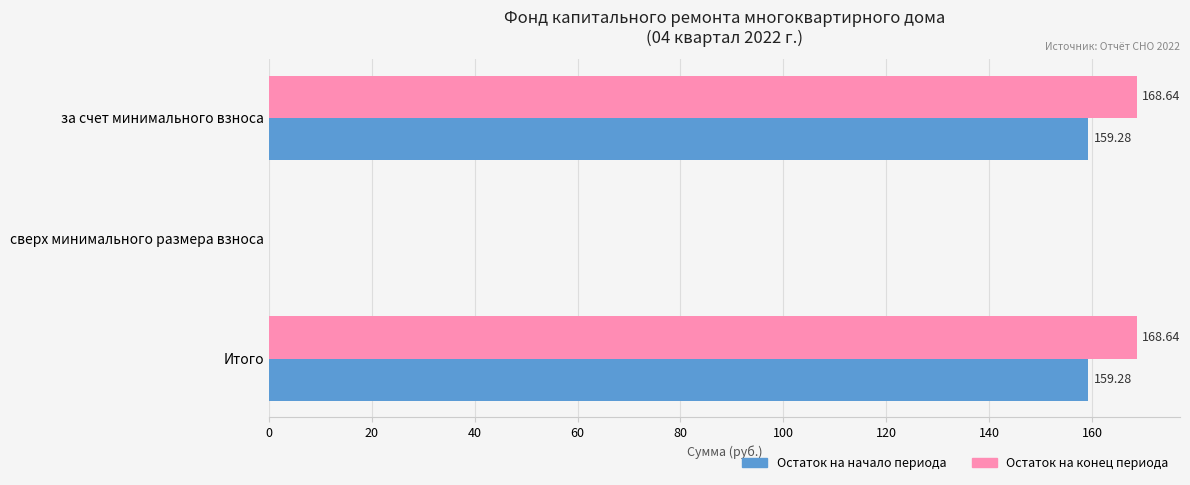

Where is Остаток на конец периода nearest to the value 84?

сверх минимального размера взноса